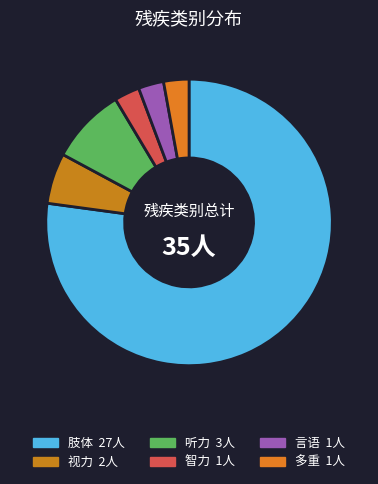

Does any single category account for the majority?

Yes